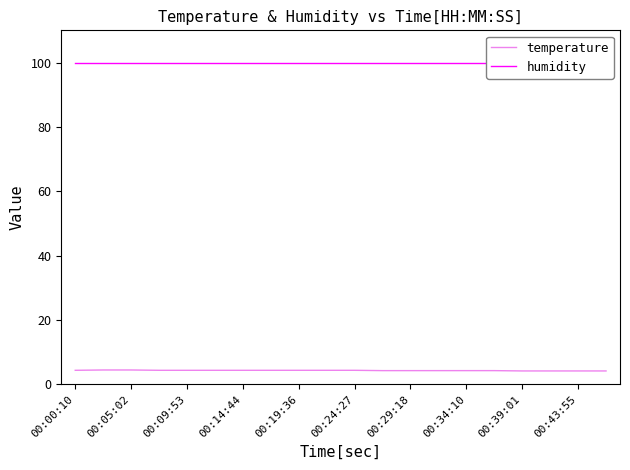

Is this an area chart (filled region under the line)?

No